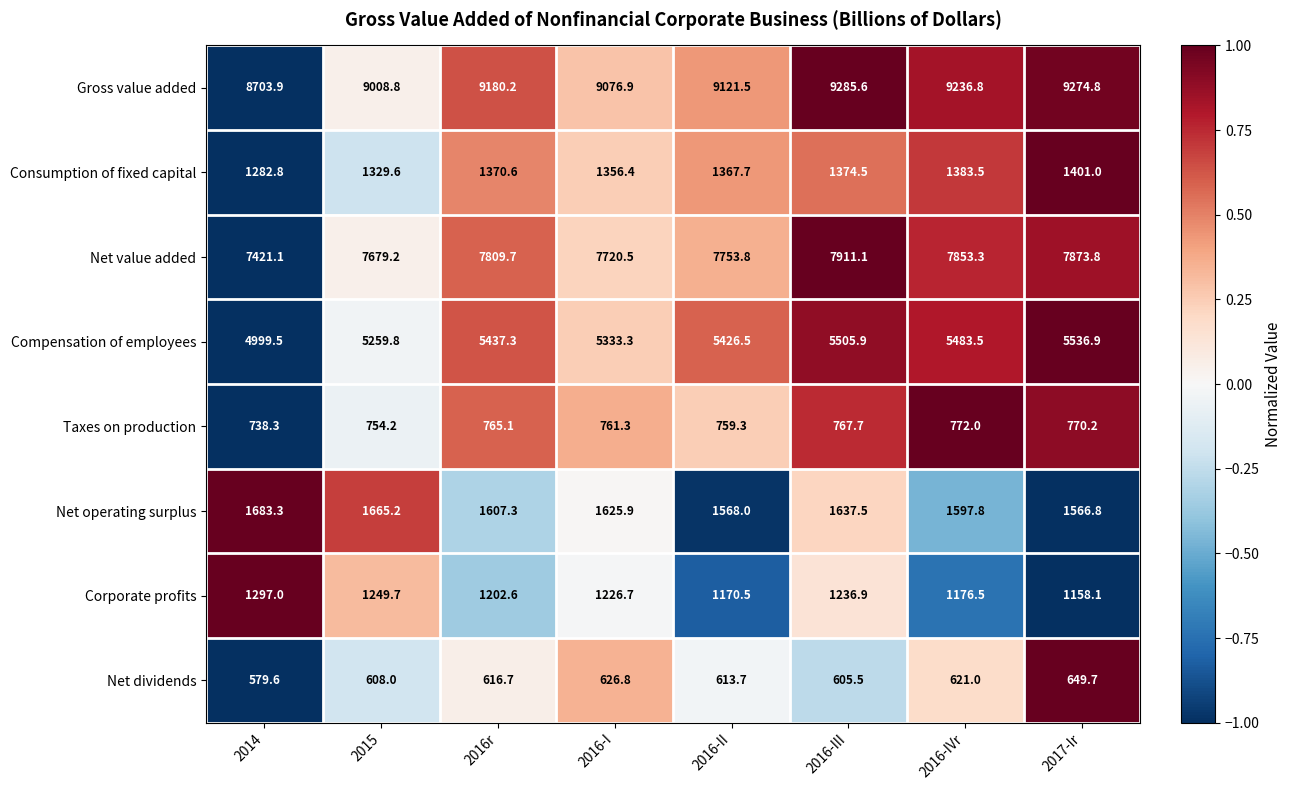

What is the sum of the Gross value added values at 2016-III and 2015?

18294.4